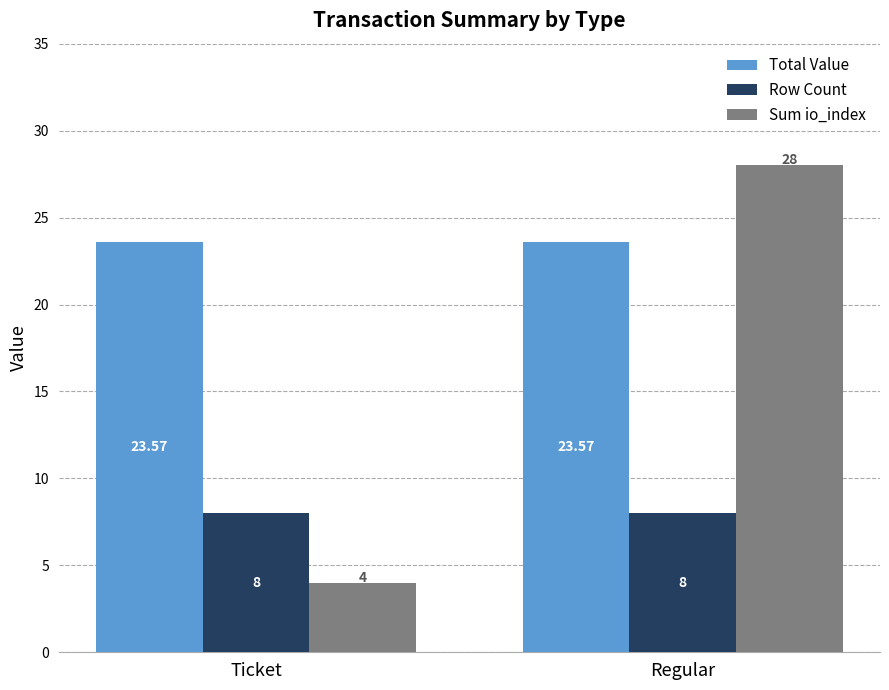

What are all the series names shown in the legend?

Total Value, Row Count, Sum io_index